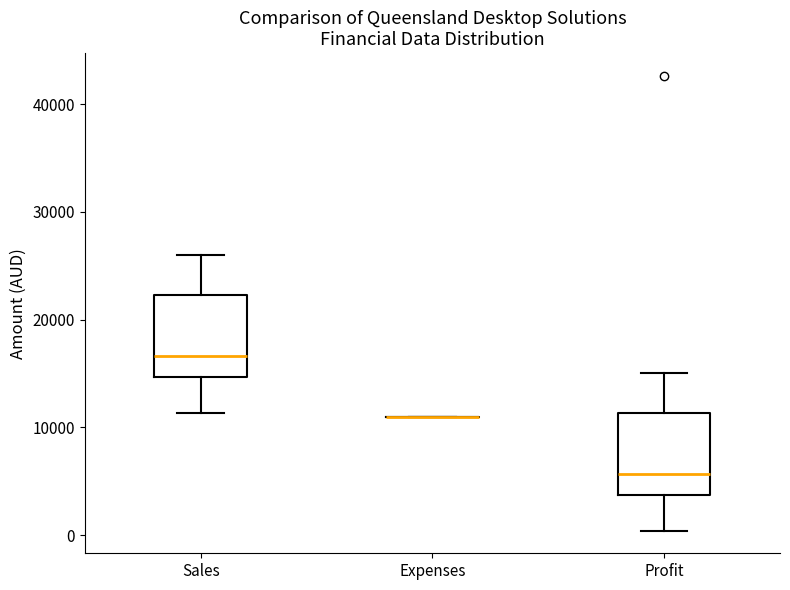

Reading left to right, read every box against the y-axis: the position of its median line, the range the box covers, and the ends of its whiskers. The values are not printed on the chart, so give them approximately, as read against the axis.

Sales: median 17000, box 15000 to 22000, whiskers 11000 to 26000
Expenses: box collapsed to a line at 11000, whiskers 11000 to 11000
Profit: median 6000, box 4000 to 11000, whiskers 0 to 15000